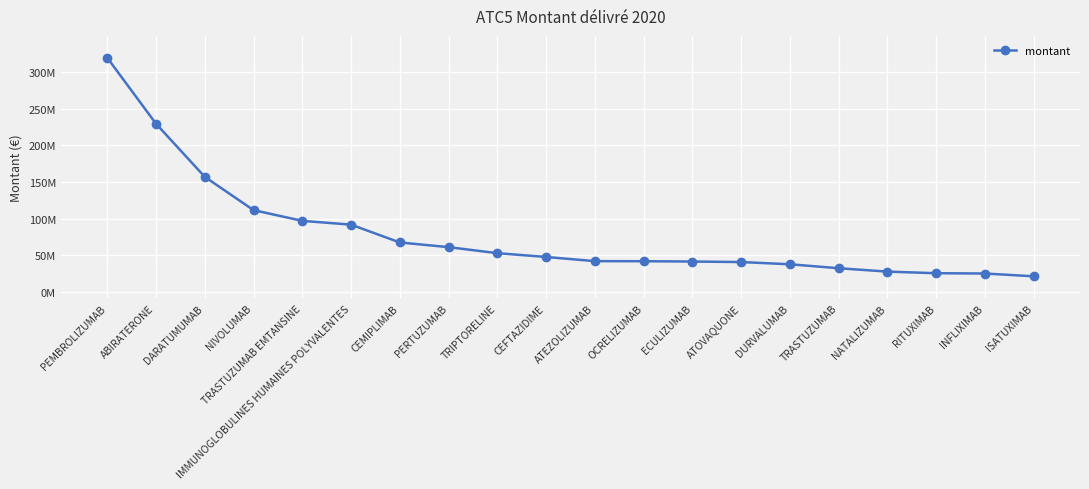

Does the chart have visible grid lines?

Yes